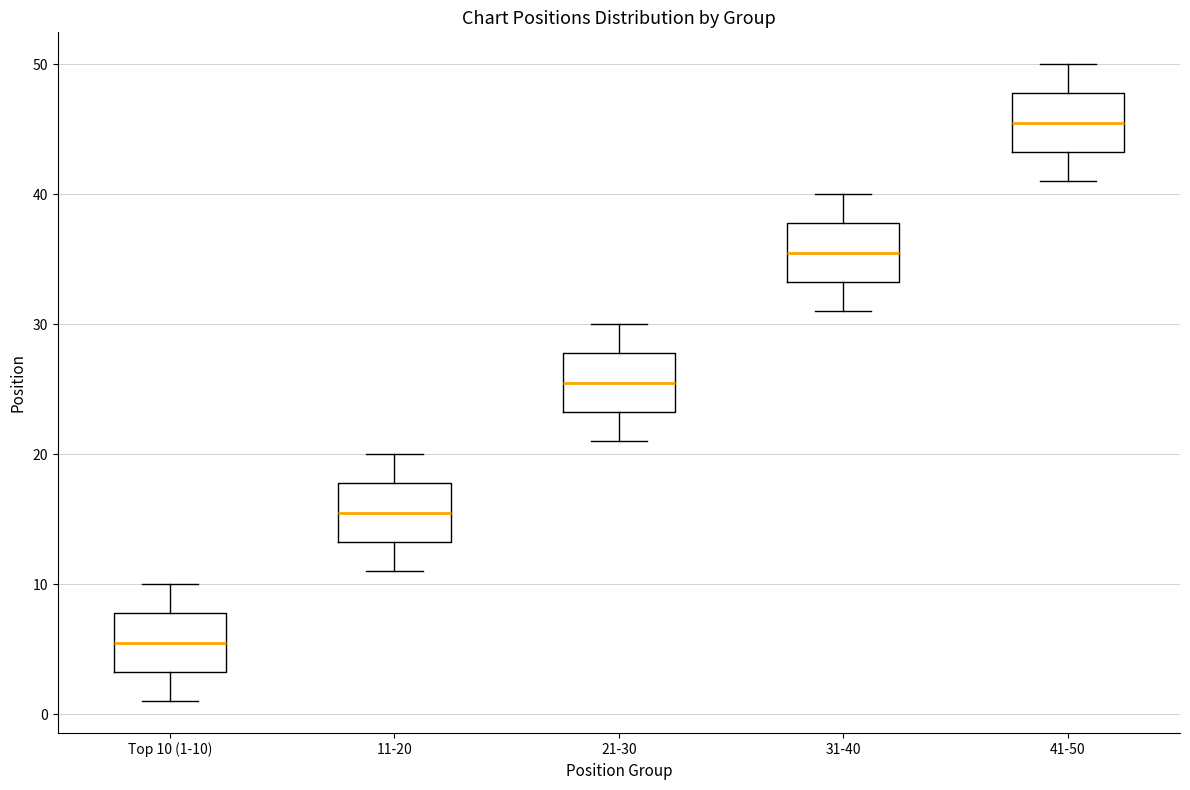

Where does the lower whisker of the box for 11-20 end on the y-axis? The values are not printed on the chart, so give them approximately, as read against the axis.

11